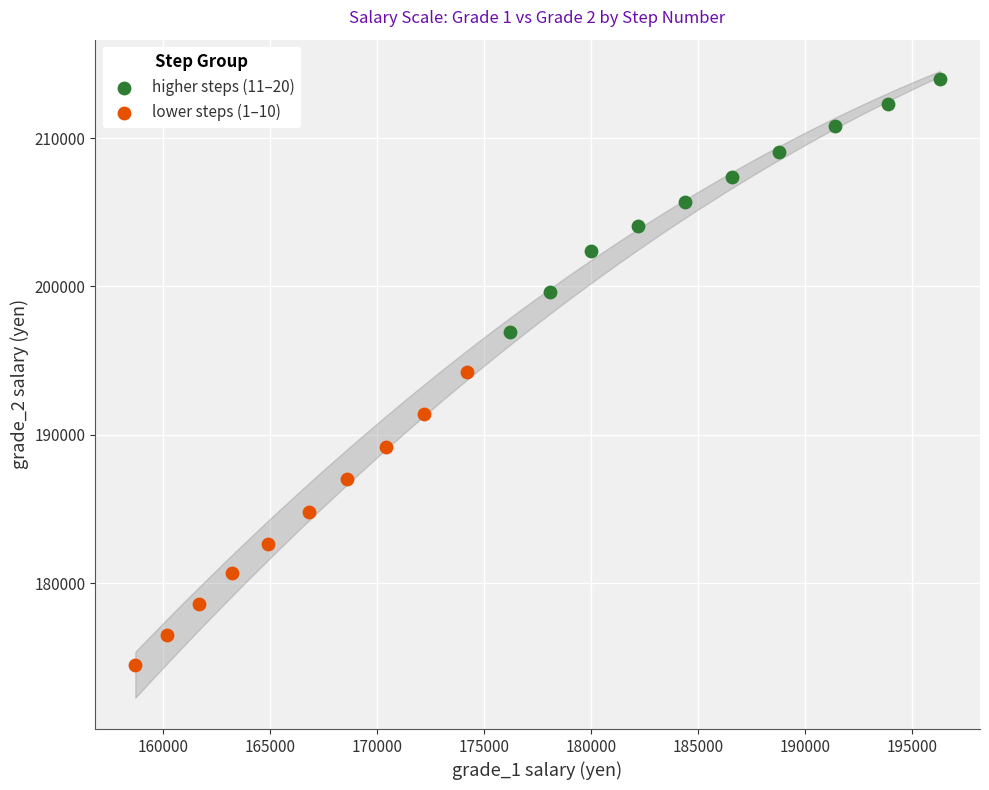

What are all the series names shown in the legend?

higher steps (11–20), lower steps (1–10)